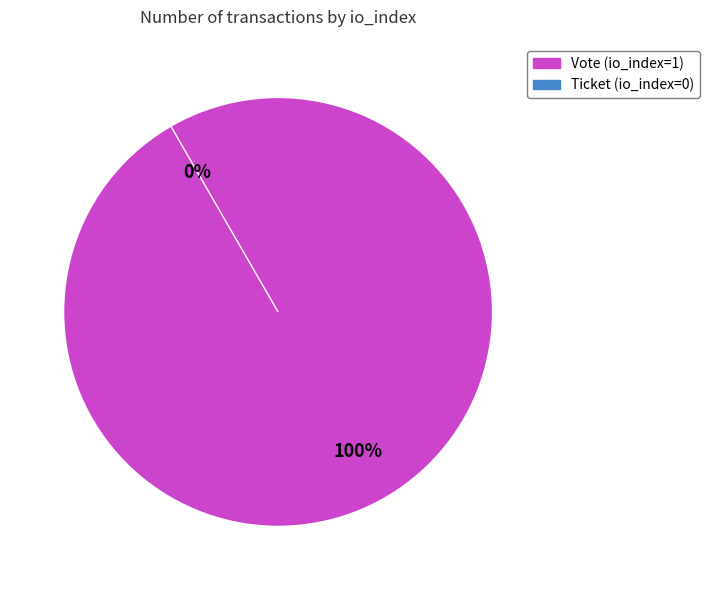

What is the largest slice in the pie chart?

Vote (io_index=1)